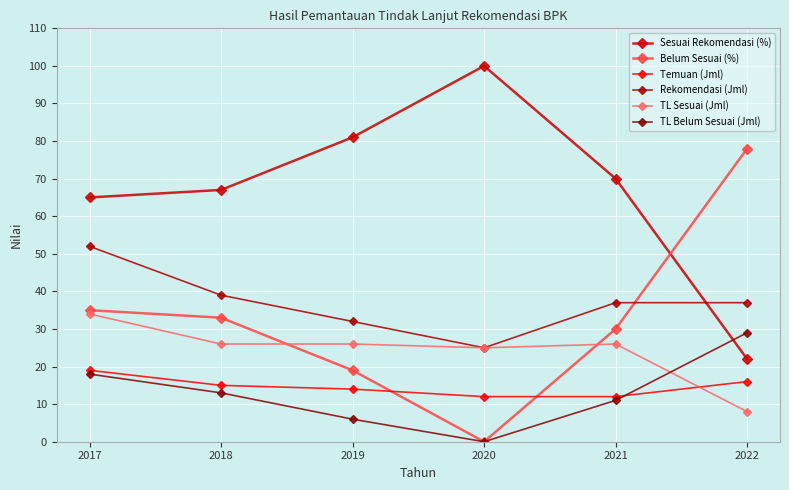

True or false: TL Sesuai (Jml) has more than 2 interior local peaks.

False